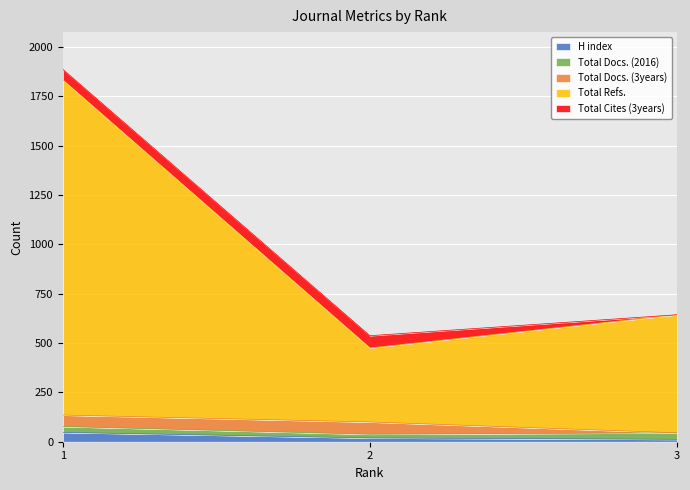

Reading left to right, extract all data points from this chart.

H index: 1=47	2=19	3=12
Total Docs. (2016): 1=30	2=19	3=33
Total Docs. (3years): 1=58	2=62	3=0
Total Refs.: 1=1697	2=375	3=598
Total Cites (3years): 1=54	2=62	3=0